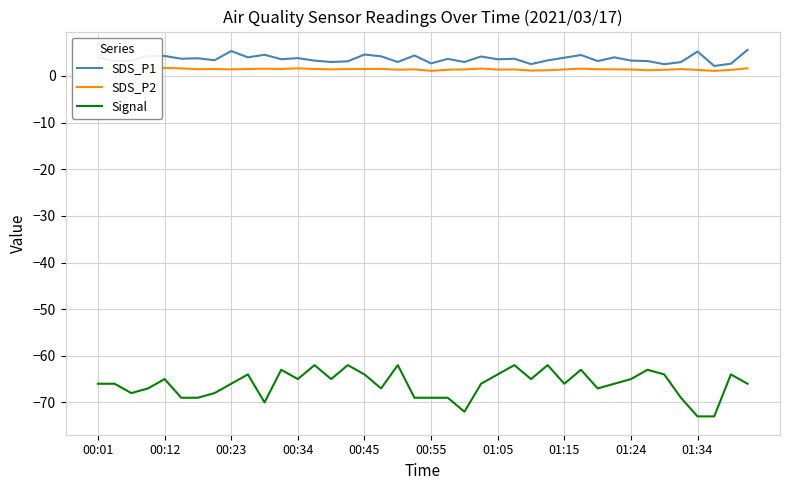

True or false: Signal and SDS_P1 cross at least once.

False